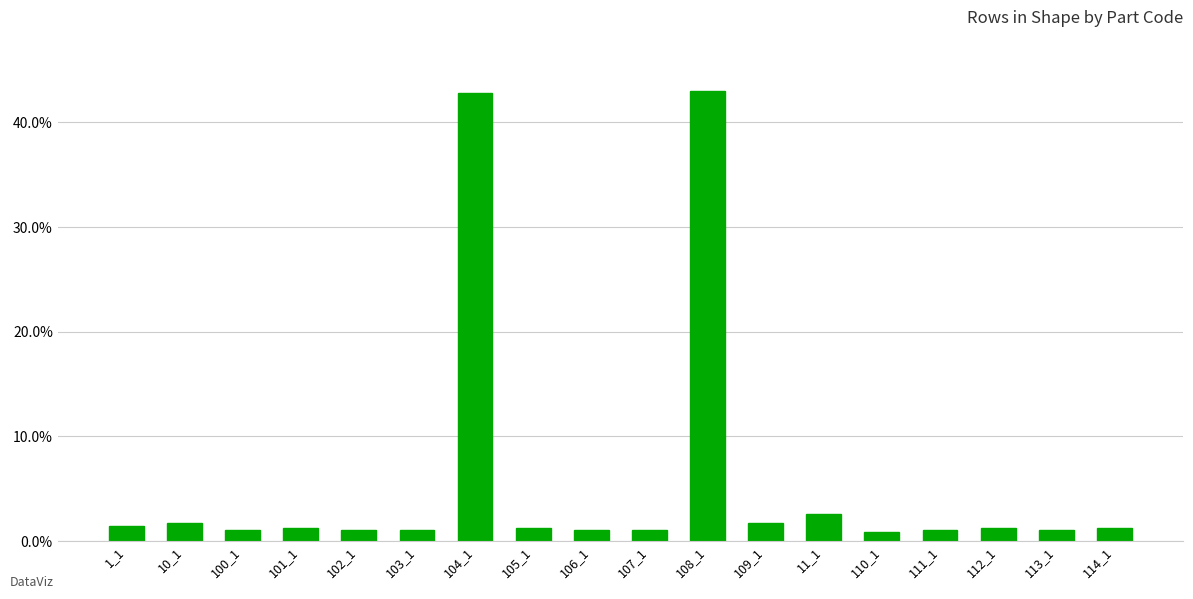

List the labels in order of value, largest first.

108_1, 104_1, 11_1, 10_1, 109_1, 1_1, 101_1, 105_1, 112_1, 114_1, 100_1, 102_1, 103_1, 106_1, 107_1, 111_1, 113_1, 110_1